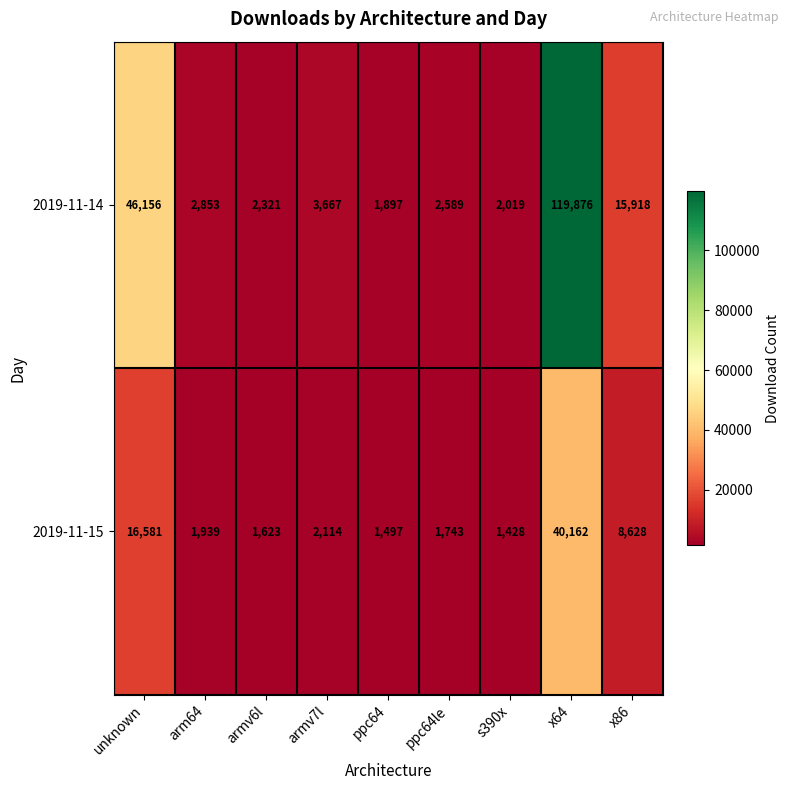

How many data points does each series have?

9